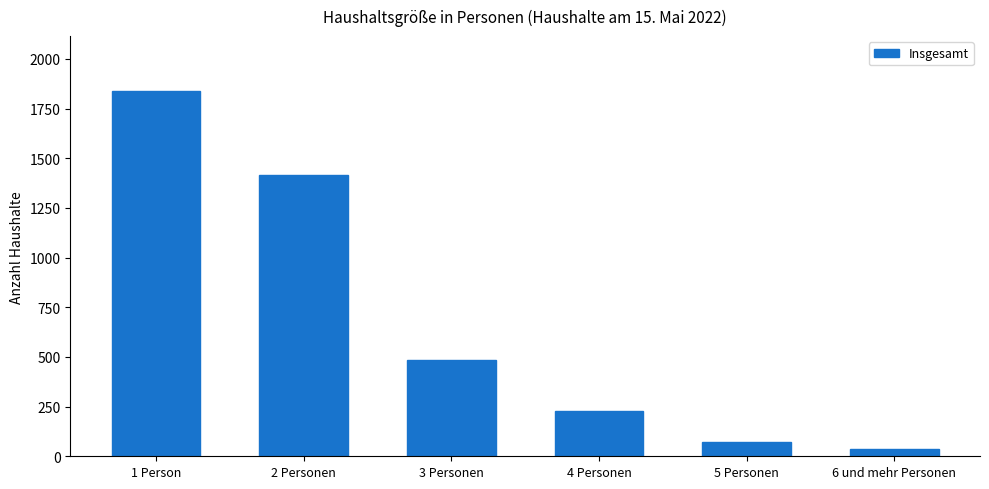

What is the sum of the values at 2 Personen and 5 Personen?

1486